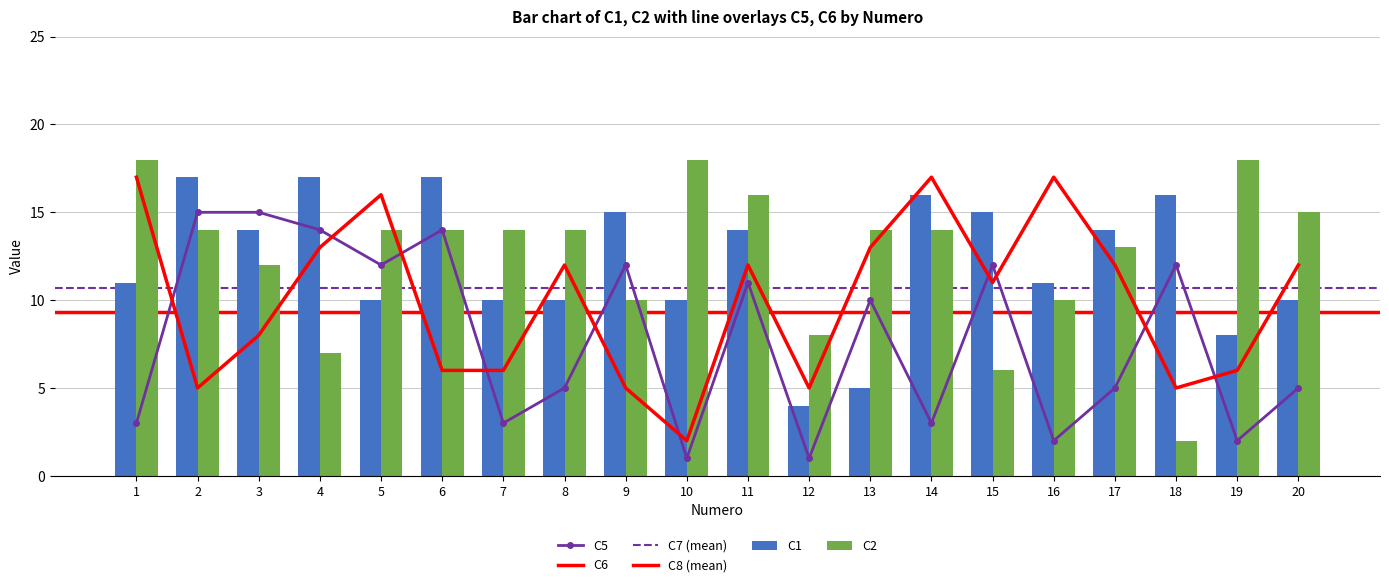

Reading left to right, extract all data points from this chart.

C1: 1=11	2=17	3=14	4=17	5=10	6=17	7=10	8=10	9=15	10=10	11=14	12=4	13=5	14=16	15=15	16=11	17=14	18=16	19=8	20=10
C2: 1=18	2=14	3=12	4=7	5=14	6=14	7=14	8=14	9=10	10=18	11=16	12=8	13=14	14=14	15=6	16=10	17=13	18=2	19=18	20=15
C5: 1=3	2=15	3=15	4=14	5=12	6=14	7=3	8=5	9=12	10=1	11=11	12=1	13=10	14=3	15=12	16=2	17=5	18=12	19=2	20=5
C6: 1=17	2=5	3=8	4=13	5=16	6=6	7=6	8=12	9=5	10=2	11=12	12=5	13=13	14=17	15=11	16=17	17=12	18=5	19=6	20=12